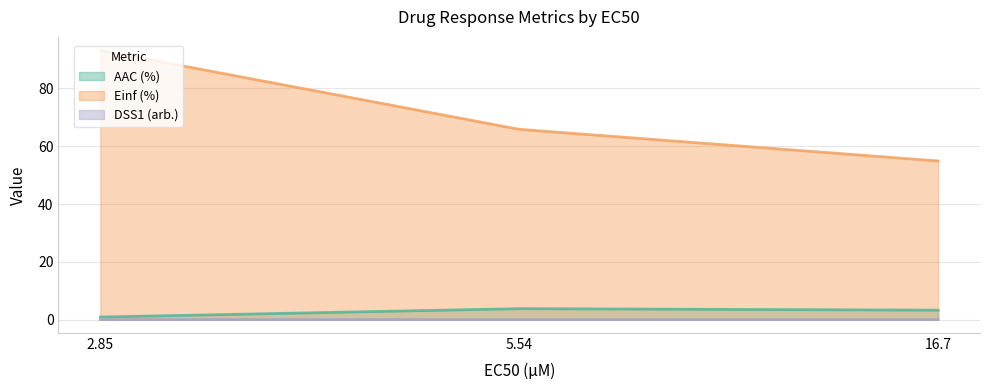

Rank the categories by DSS1 (arb.) value from highest to lowest.

5.54, 16.7, 2.85